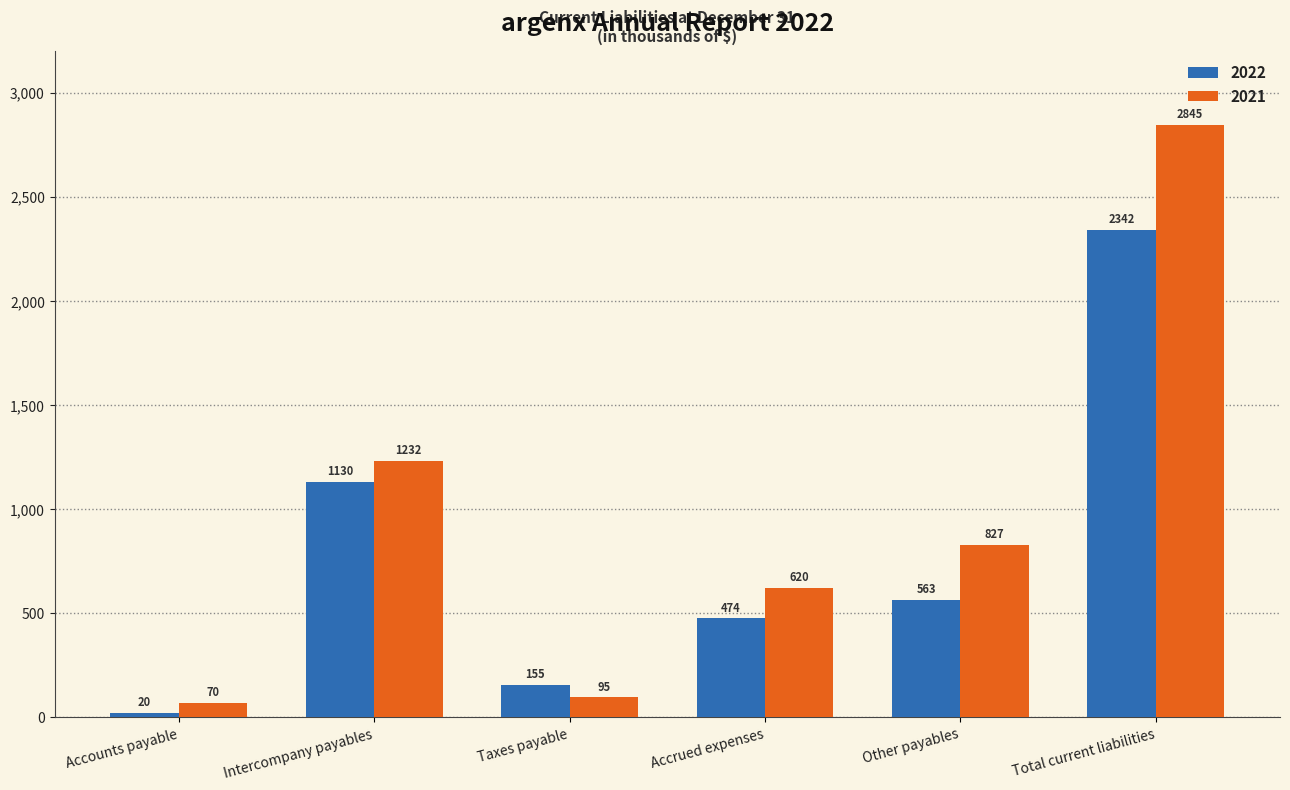

What is the label of the 6th bar from the right?

Accounts payable